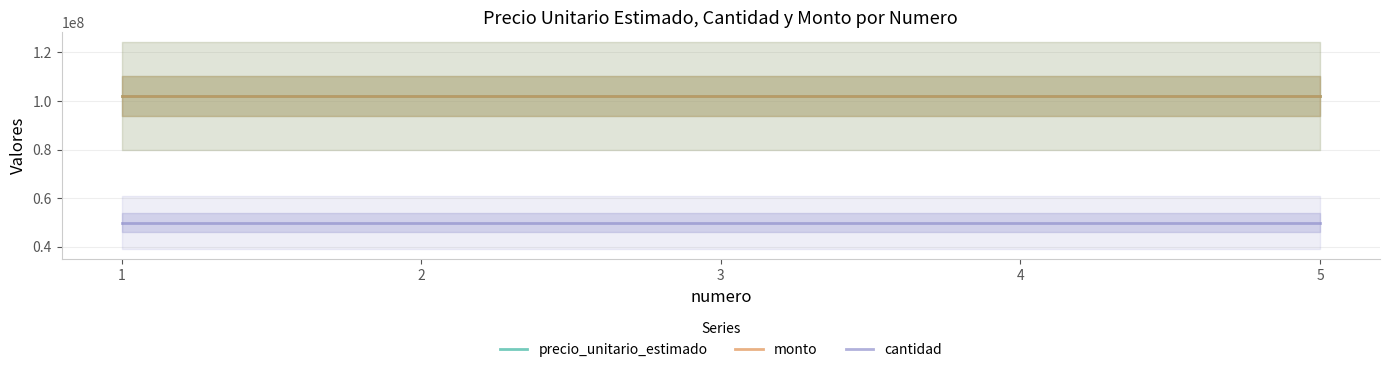

True or false: cantidad and monto cross at least once.

False